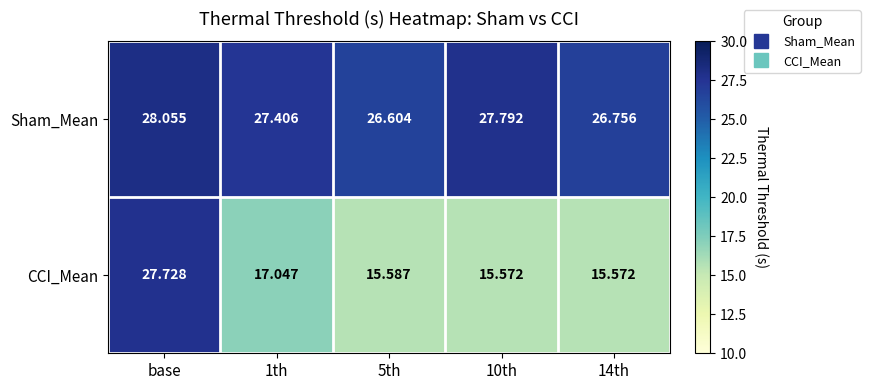

Rank the series at 1th from lowest to highest value.

CCI_Mean, Sham_Mean